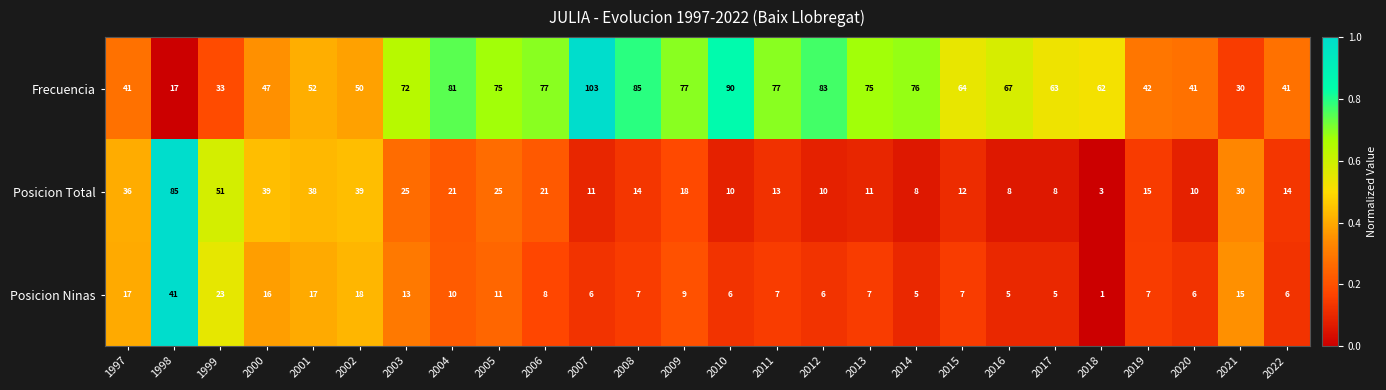

True or false: Posicion Total has a value of 4 at 2018.

False